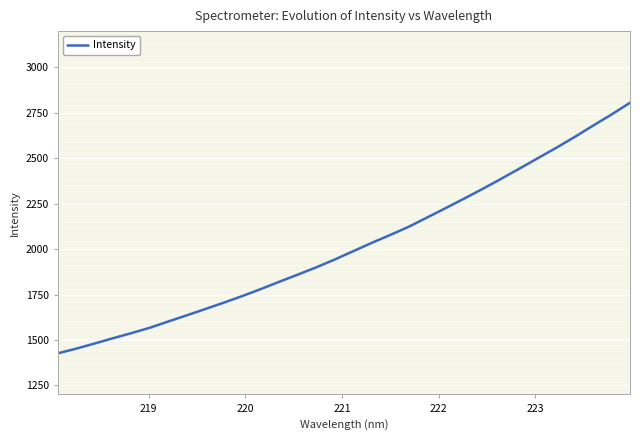

What is the smallest value displayed?

1426.5